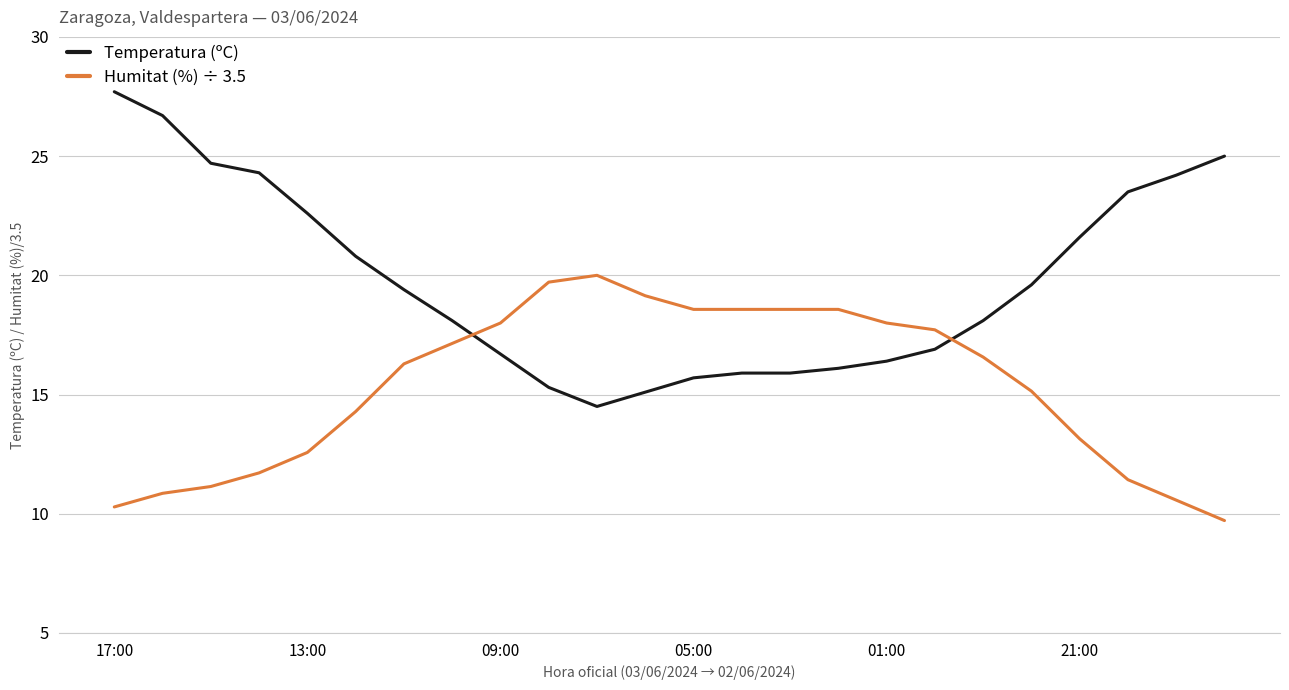

Which series has the largest total across all categories?

Temperatura (ºC)